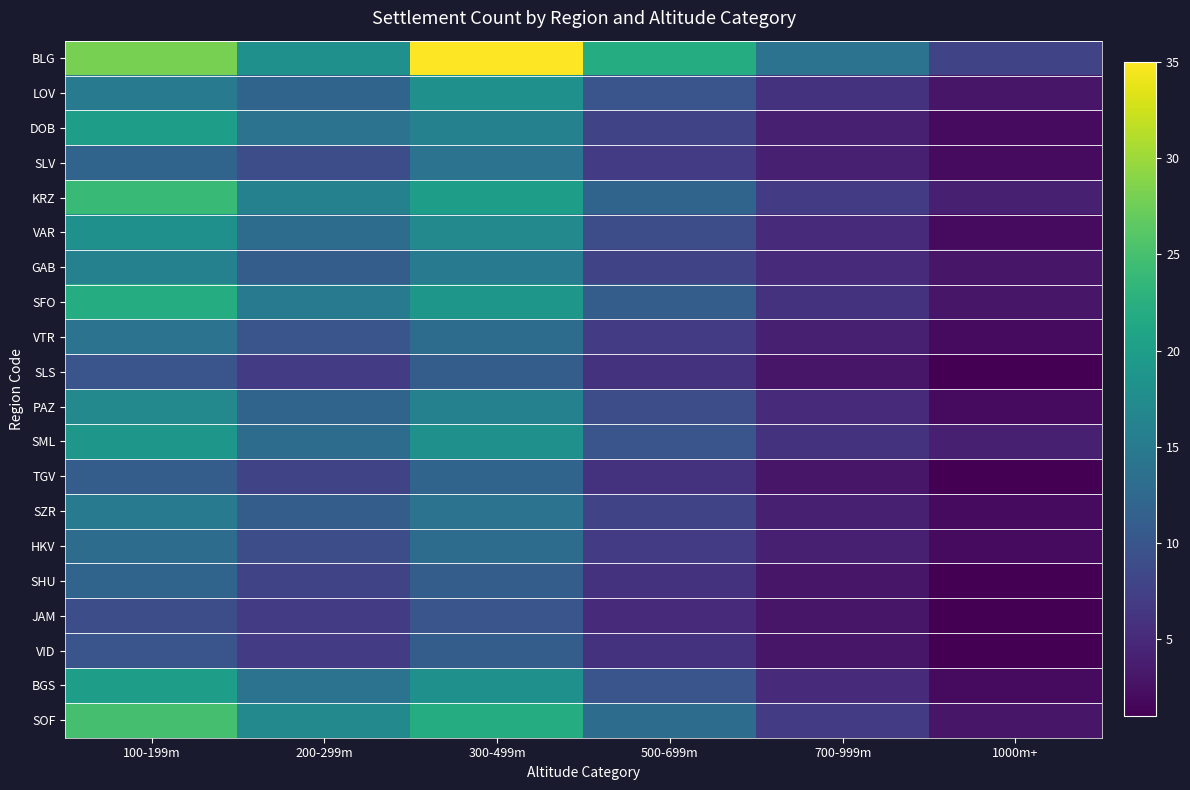

What is the minimum value shown in the chart?

1